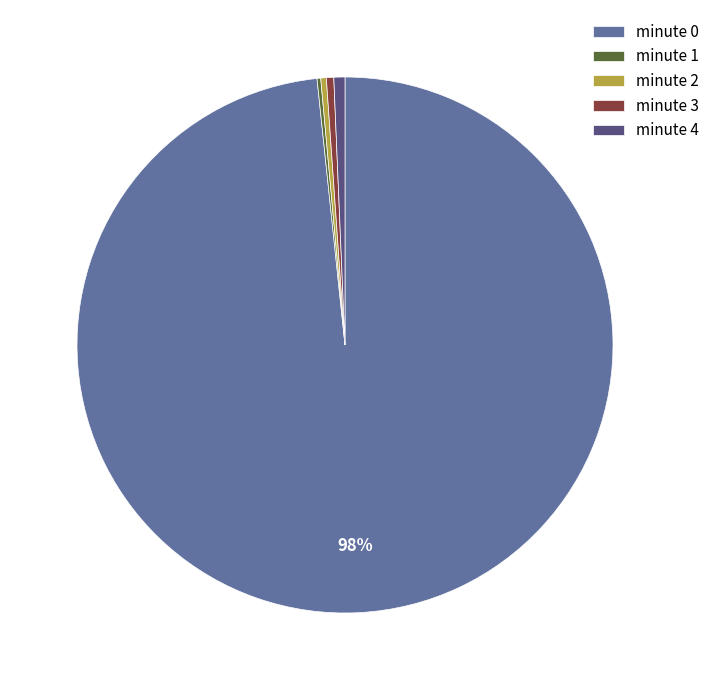

Is there any slice that represents more than half of the pie?

Yes